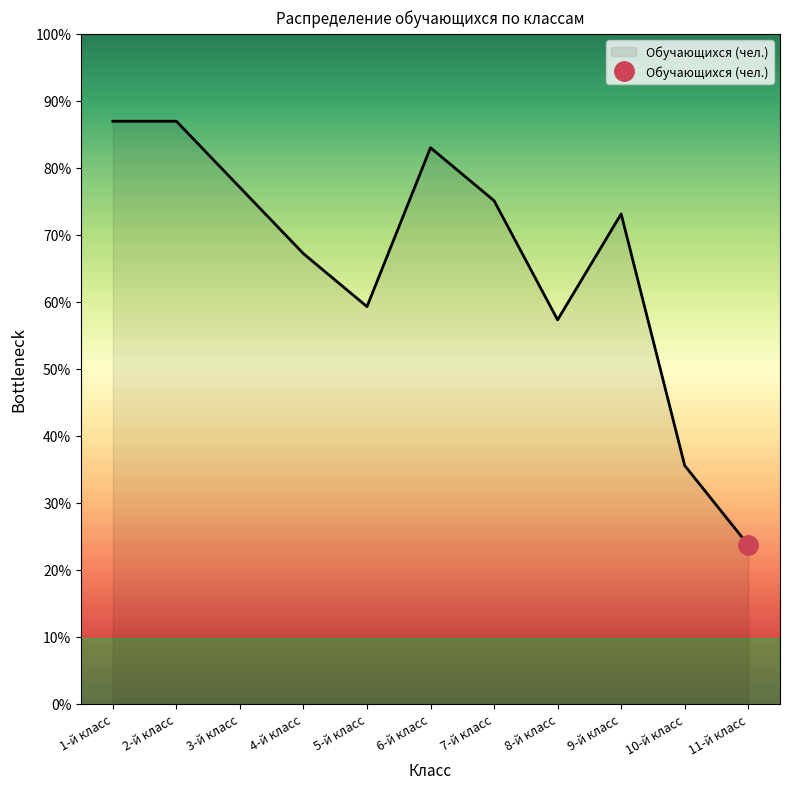

What is the sum of all values?

367